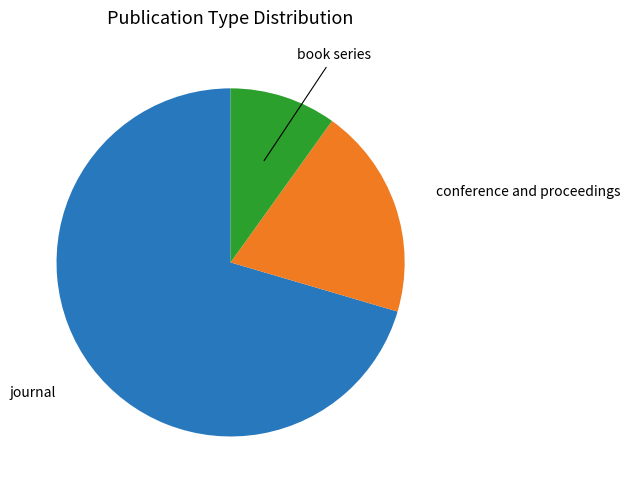

Approximately how many times larger is the value at journal compared to book series?

7.1